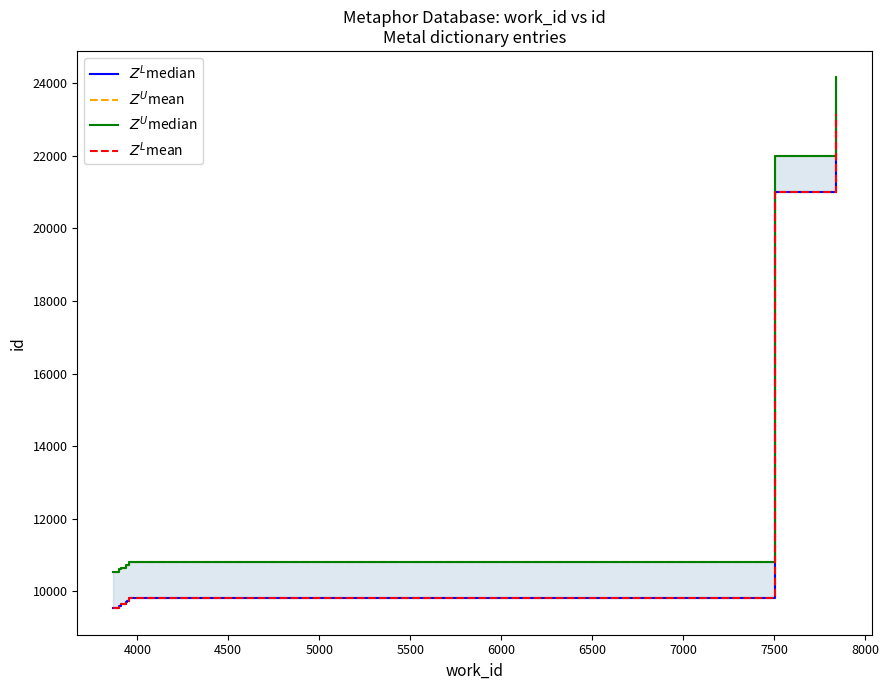

What is the value of the $Z^U$mean point at the 6th from the left?

10818